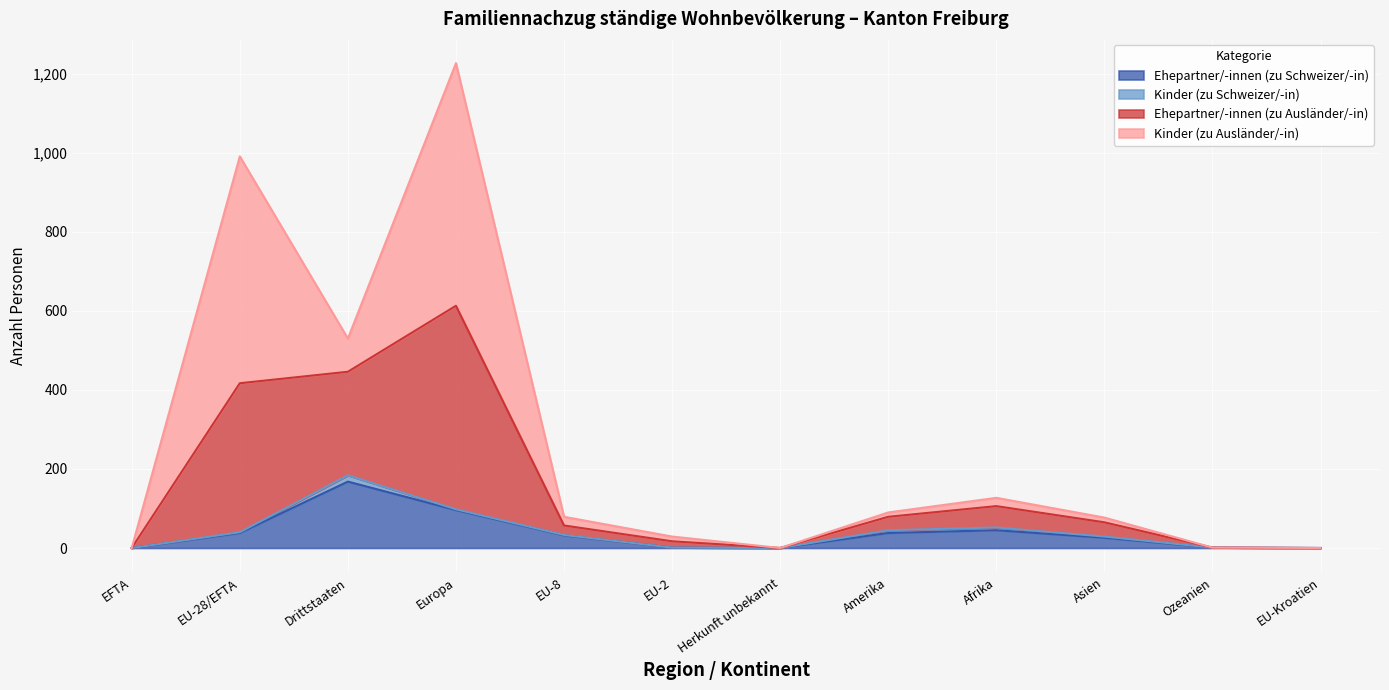

At which category is the sum across all series the highest?

Europa